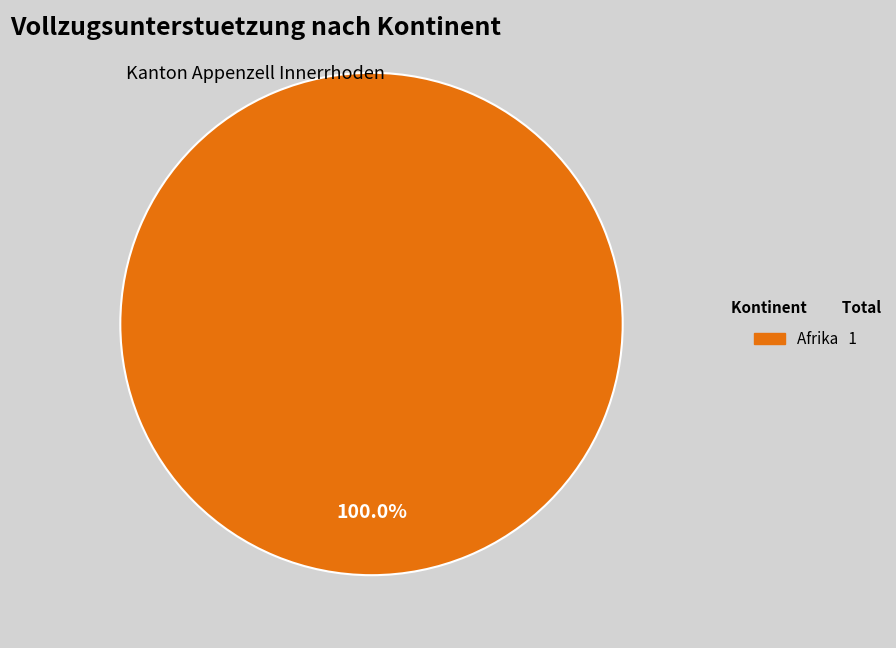

Does any single category account for the majority?

Yes